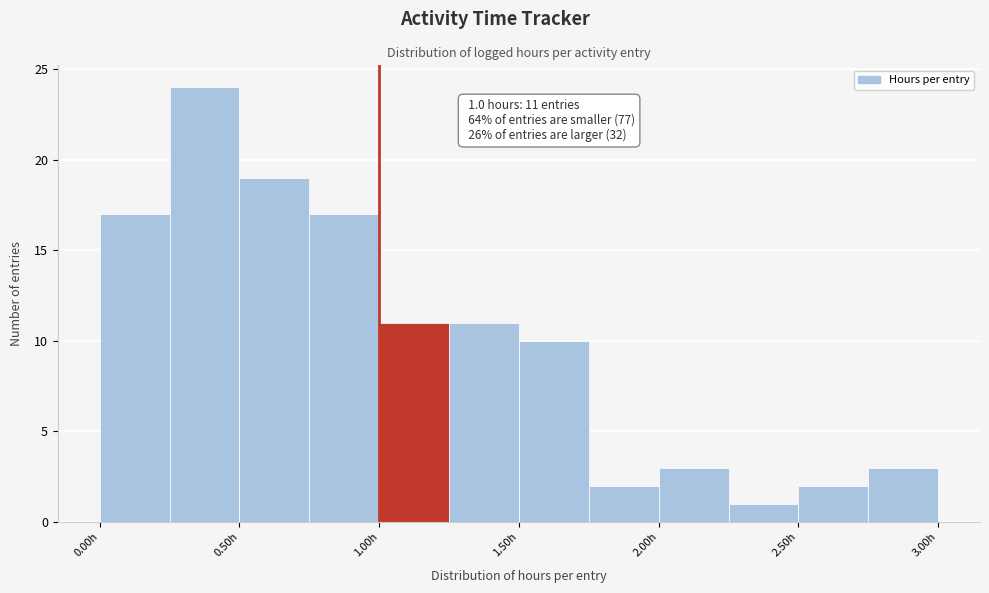

Over which range of the x-axis is the bar tallest?

0.25 to 0.50